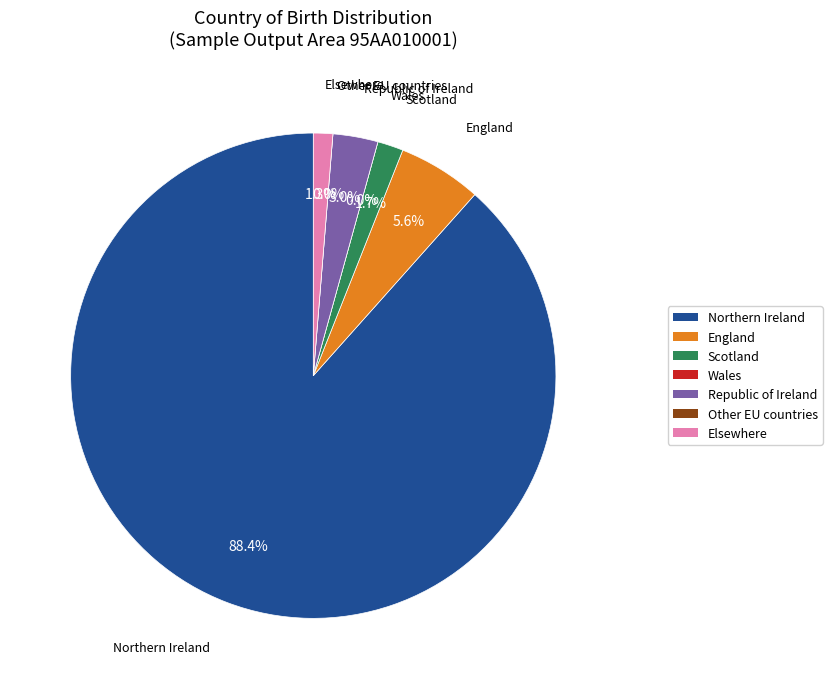

To the nearest percent, what is the combined percentage of Scotland and Northern Ireland?

90%